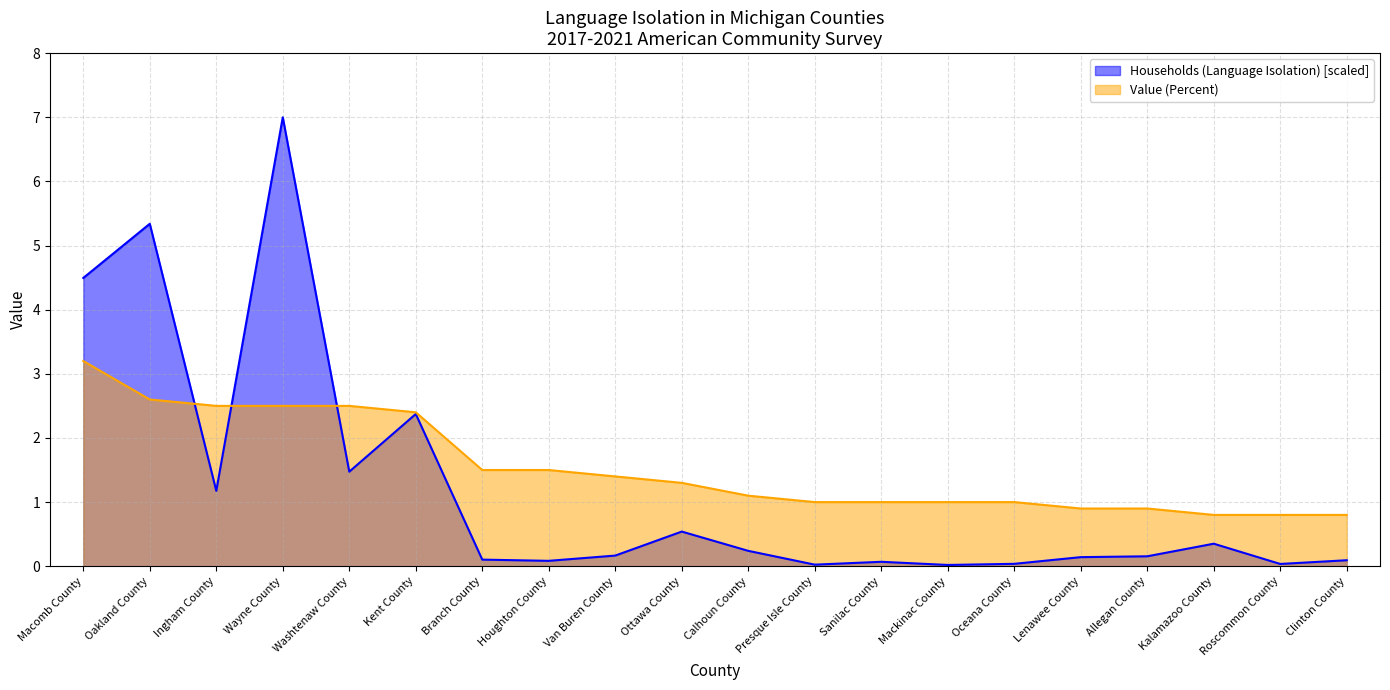

At which label is Value (Percent) closest to 2?

Kent County